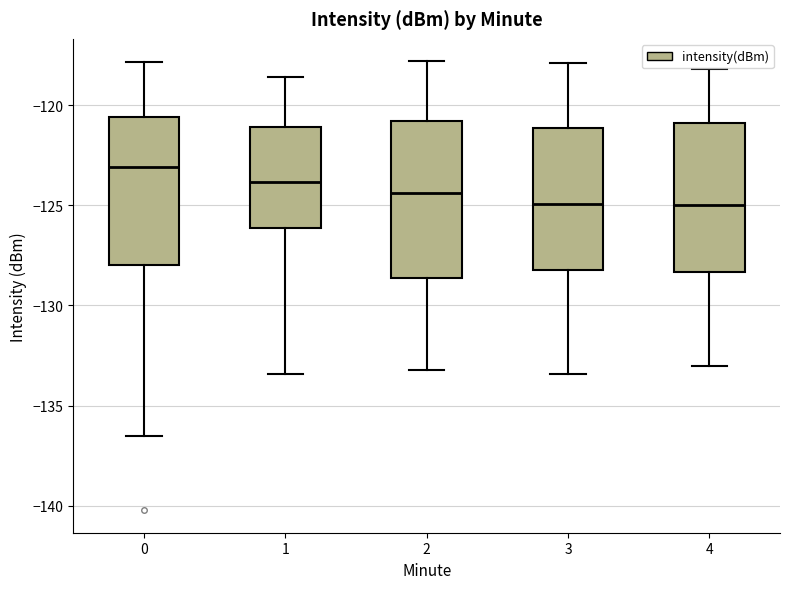

Reading left to right, read every box against the y-axis: the position of its median line, the range the box covers, and the ends of its whiskers. The values are not printed on the chart, so give them approximately, as read against the axis.

0: median -123.0, box -128.0 to -120.5, whiskers -136.5 to -118.0
1: median -124.0, box -126.0 to -121.0, whiskers -133.5 to -118.5
2: median -124.5, box -128.5 to -121.0, whiskers -133.0 to -118.0
3: median -125.0, box -128.0 to -121.0, whiskers -133.5 to -118.0
4: median -125.0, box -128.5 to -121.0, whiskers -133.0 to -118.0